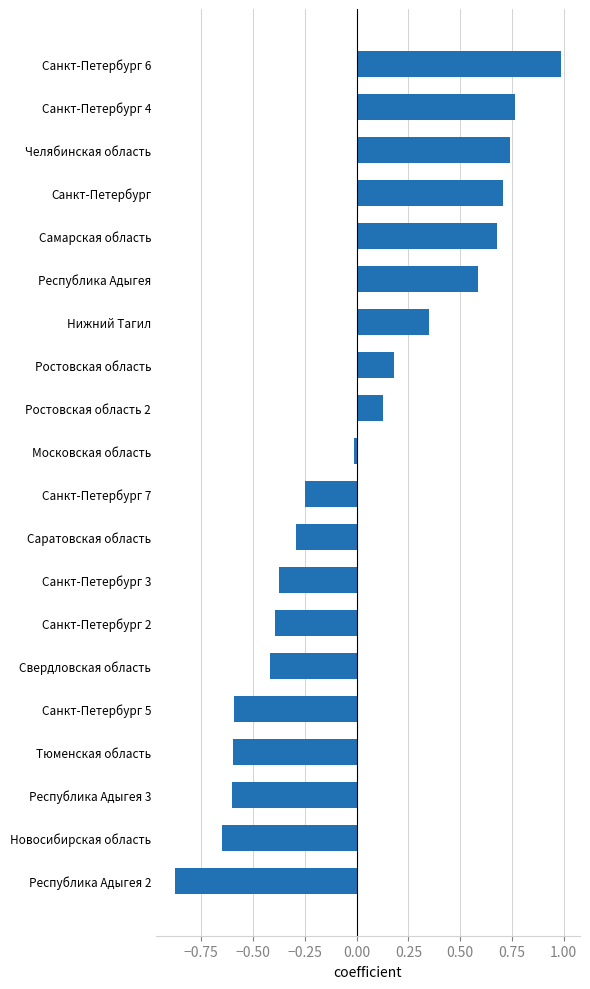

What is the difference between the values at Республика Адыгея 2 and Санкт-Петербург 2?

0.5